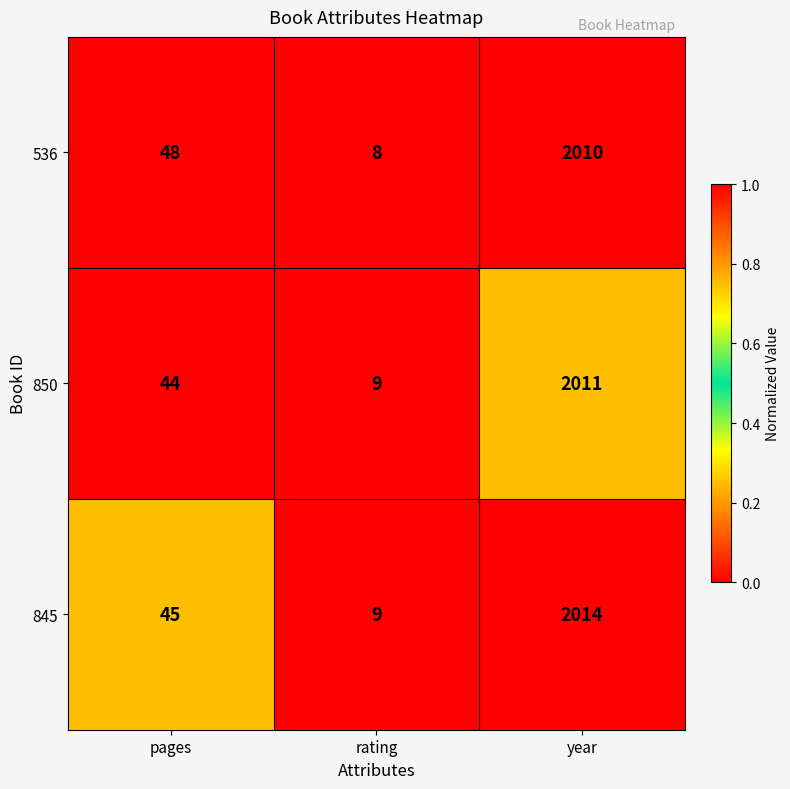

Rank the categories by 850 value from lowest to highest.

rating, pages, year